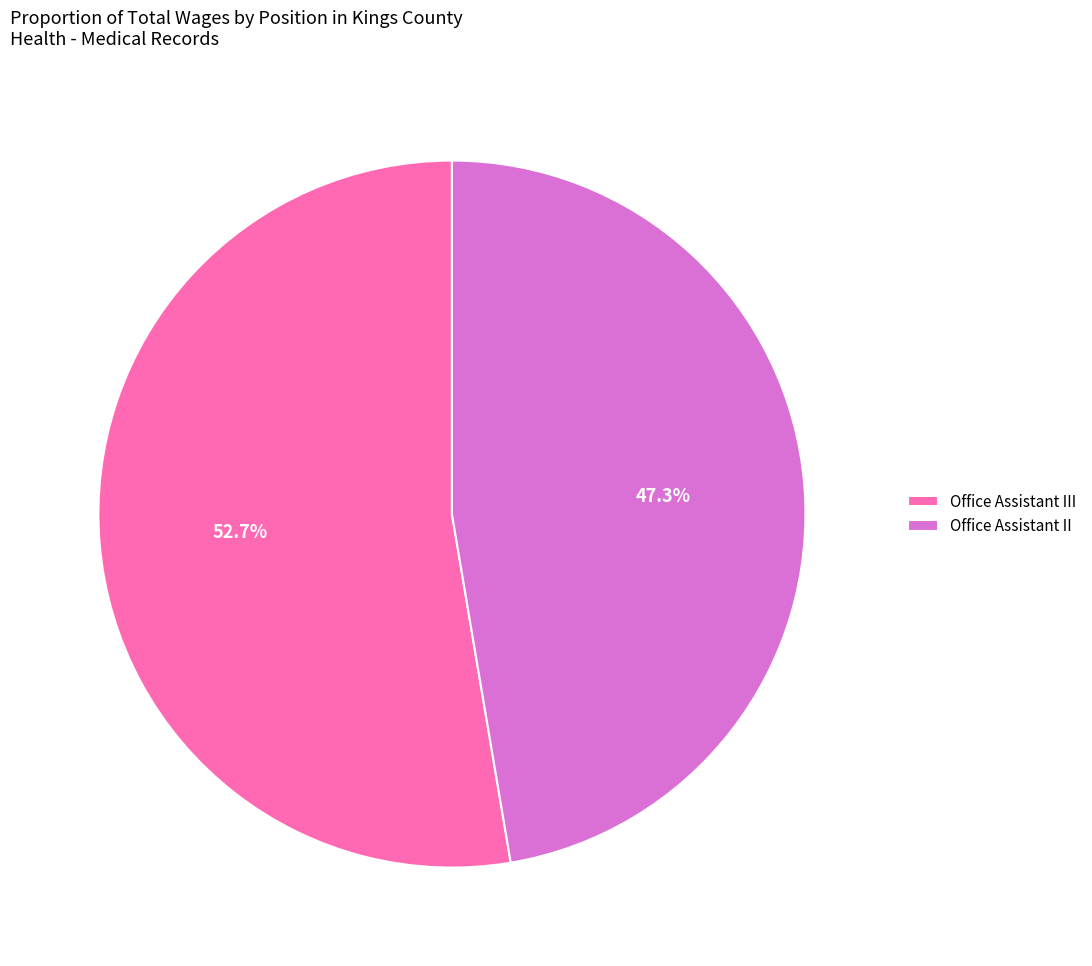

Which category accounts for the majority?

Office Assistant III